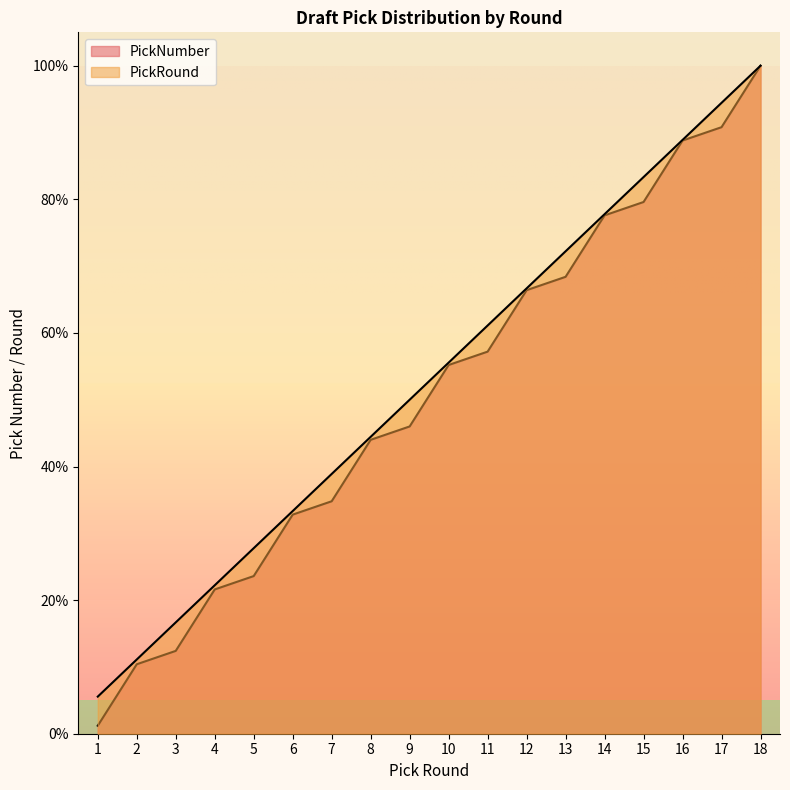

At which category does the chart reach its peak across all series?

18